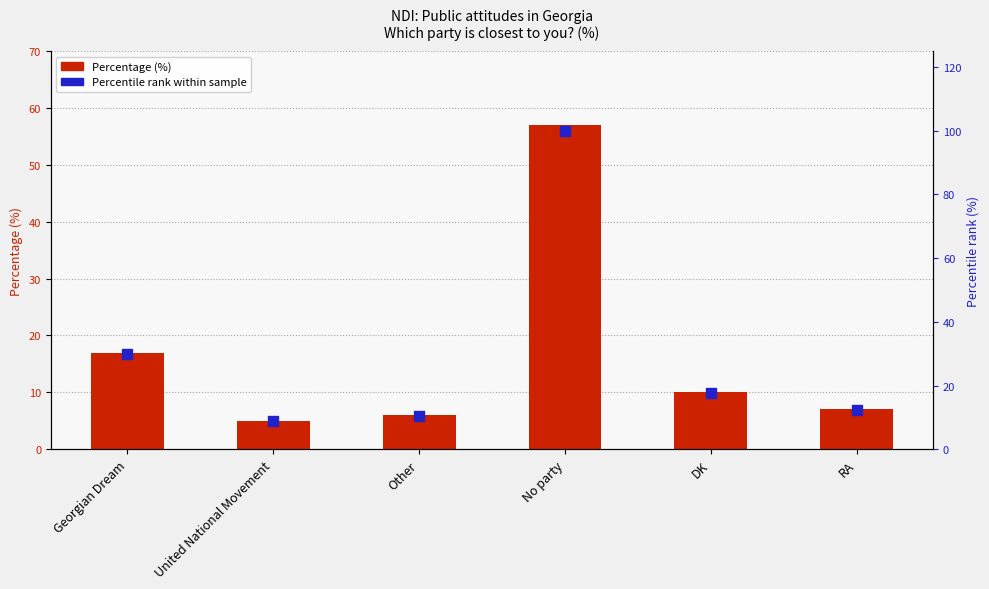

At which category is the sum across all series the highest?

No party